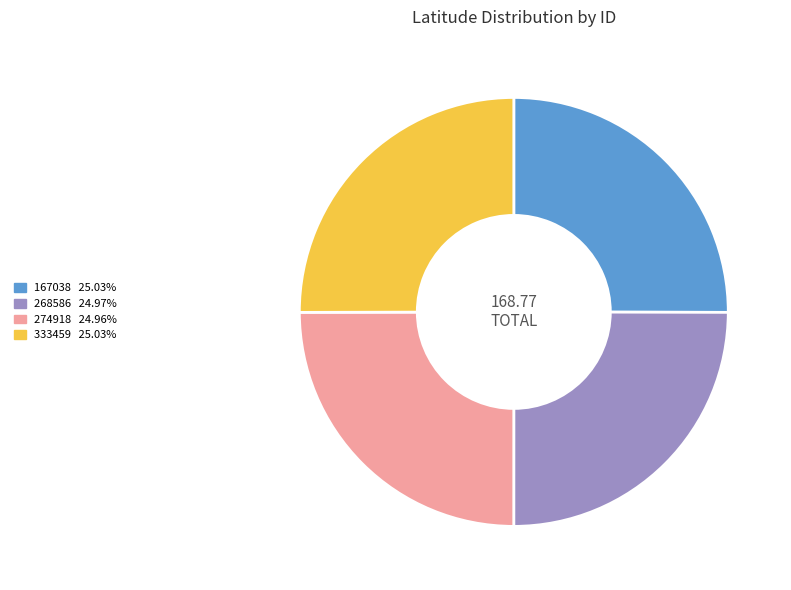

The 268586 slice represents 25% of the pie. True or false?

True